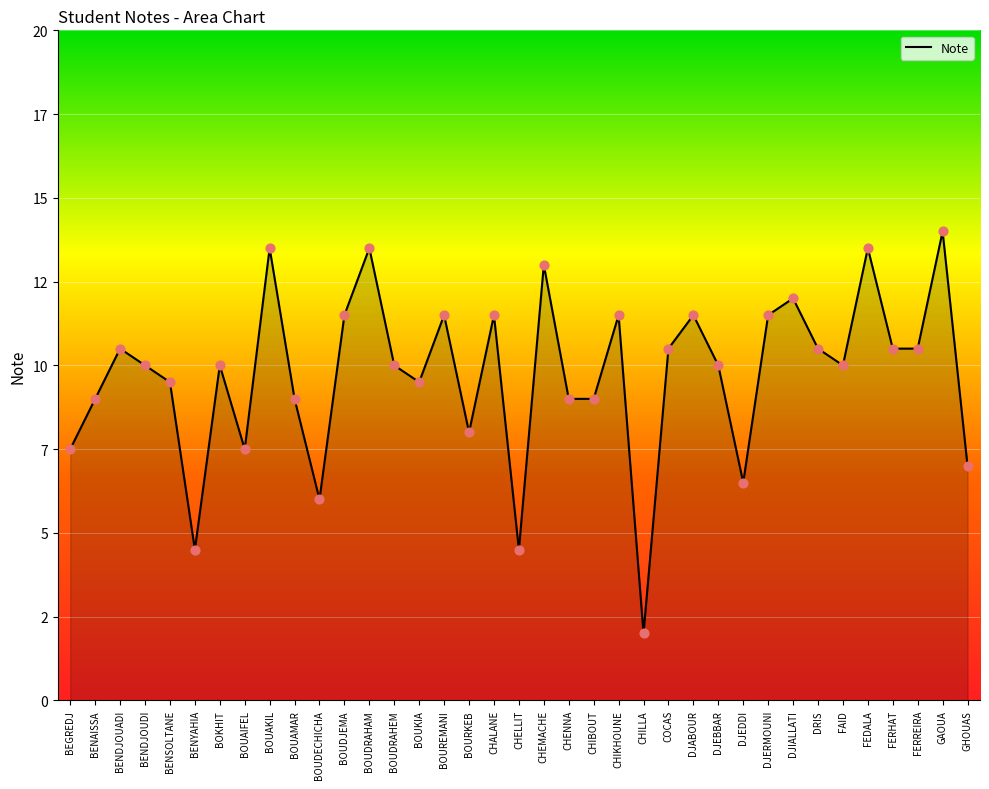

What is the change in value from BOKHIT to CHELLIT?

-5.5